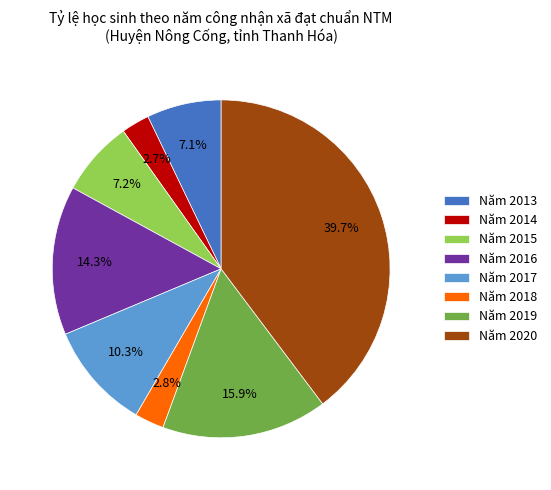

Which slice is the largest?

Năm 2020